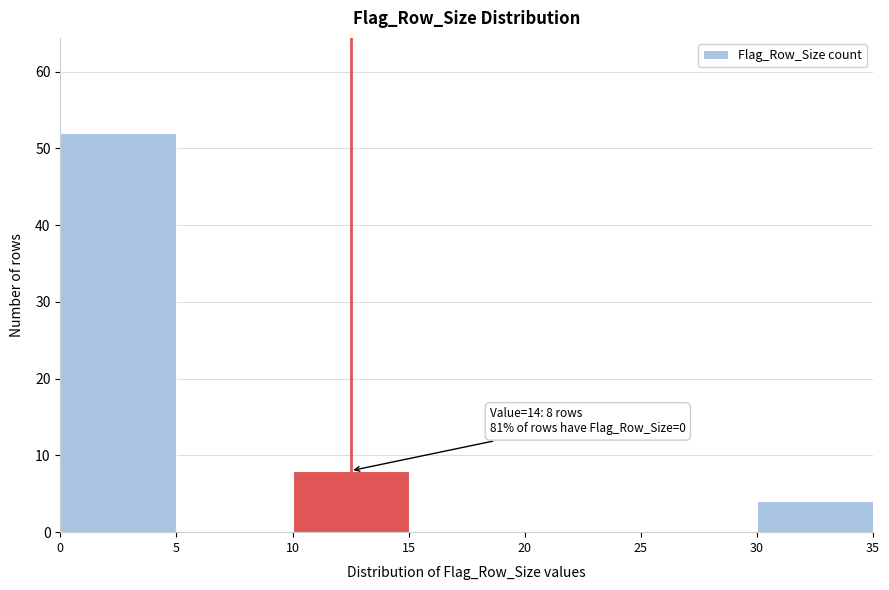

Reading left to right, extract all data points from this chart.

0=52	5=0	10=8	15=0	20=0	25=0	30=4